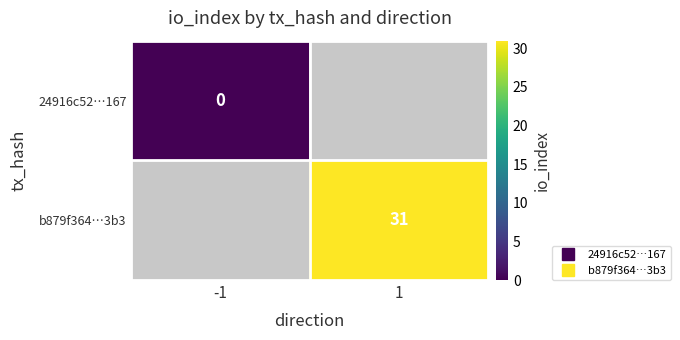

What is the maximum value shown in the chart?

31.0